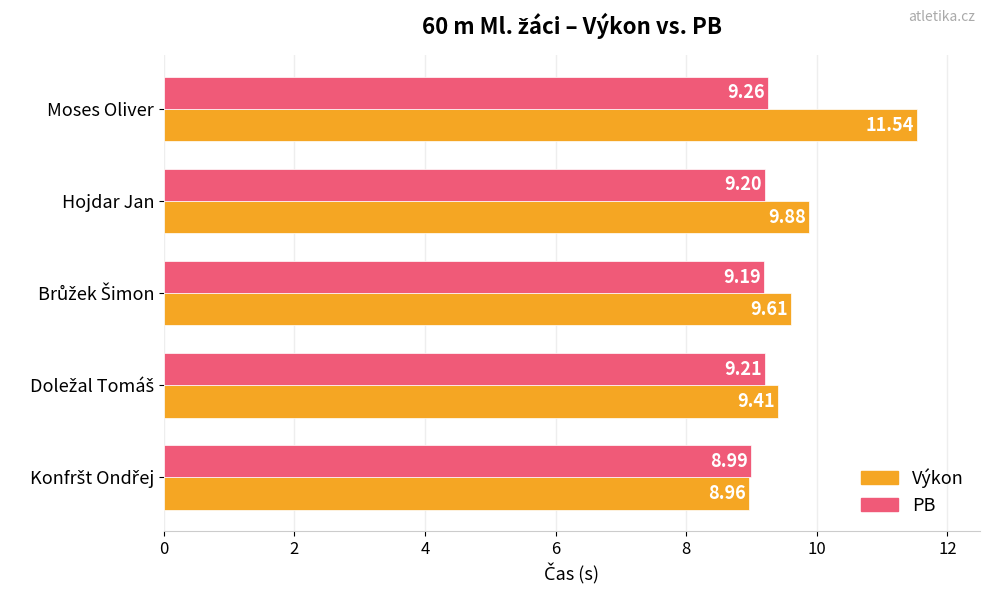

At how many categories does at least one series exceed 9?

4